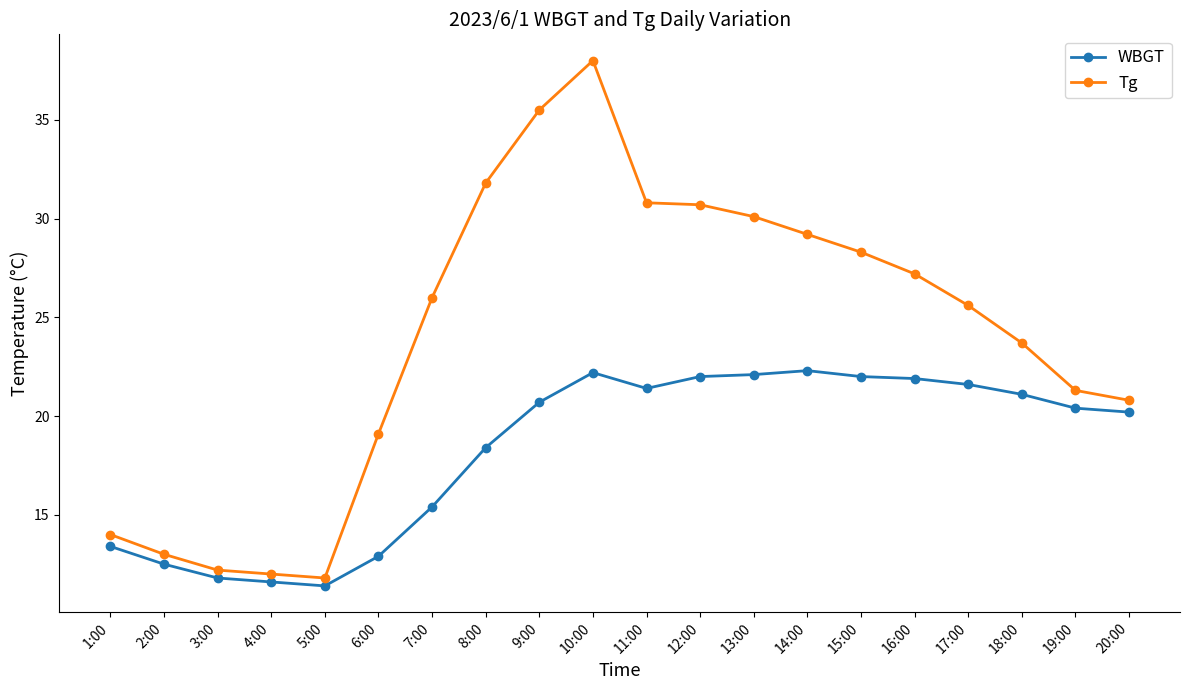

What is the label of the 7th point from the left?

7:00